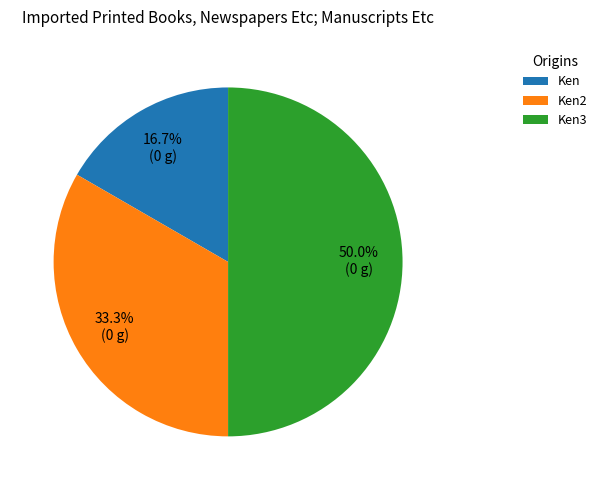

To the nearest percent, what portion does Ken represent?

17%